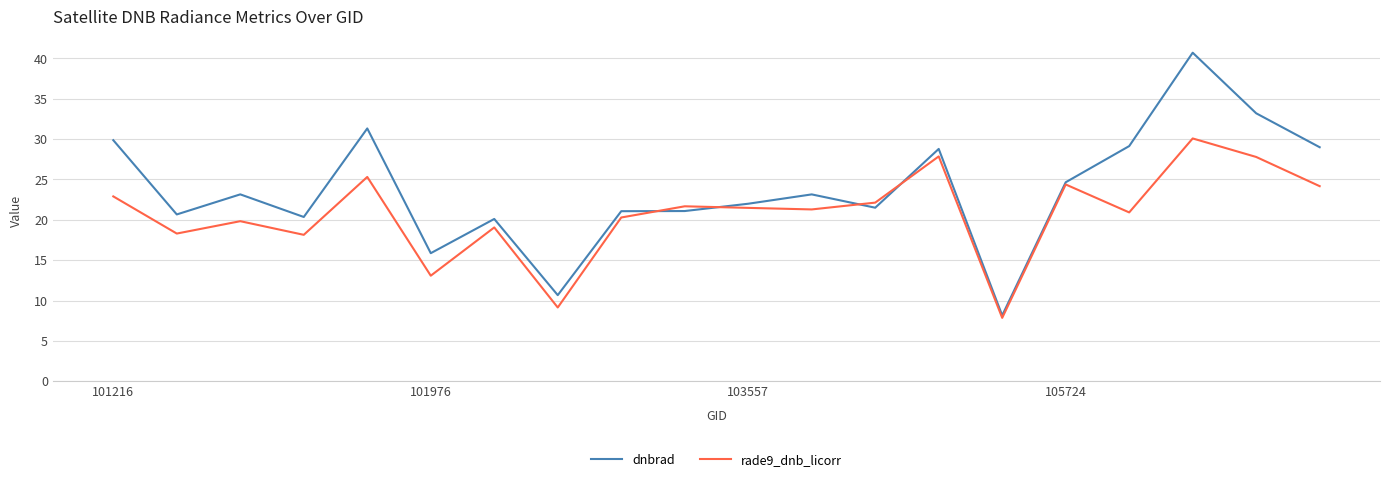

At how many categories does at least one series exceed 13?

18